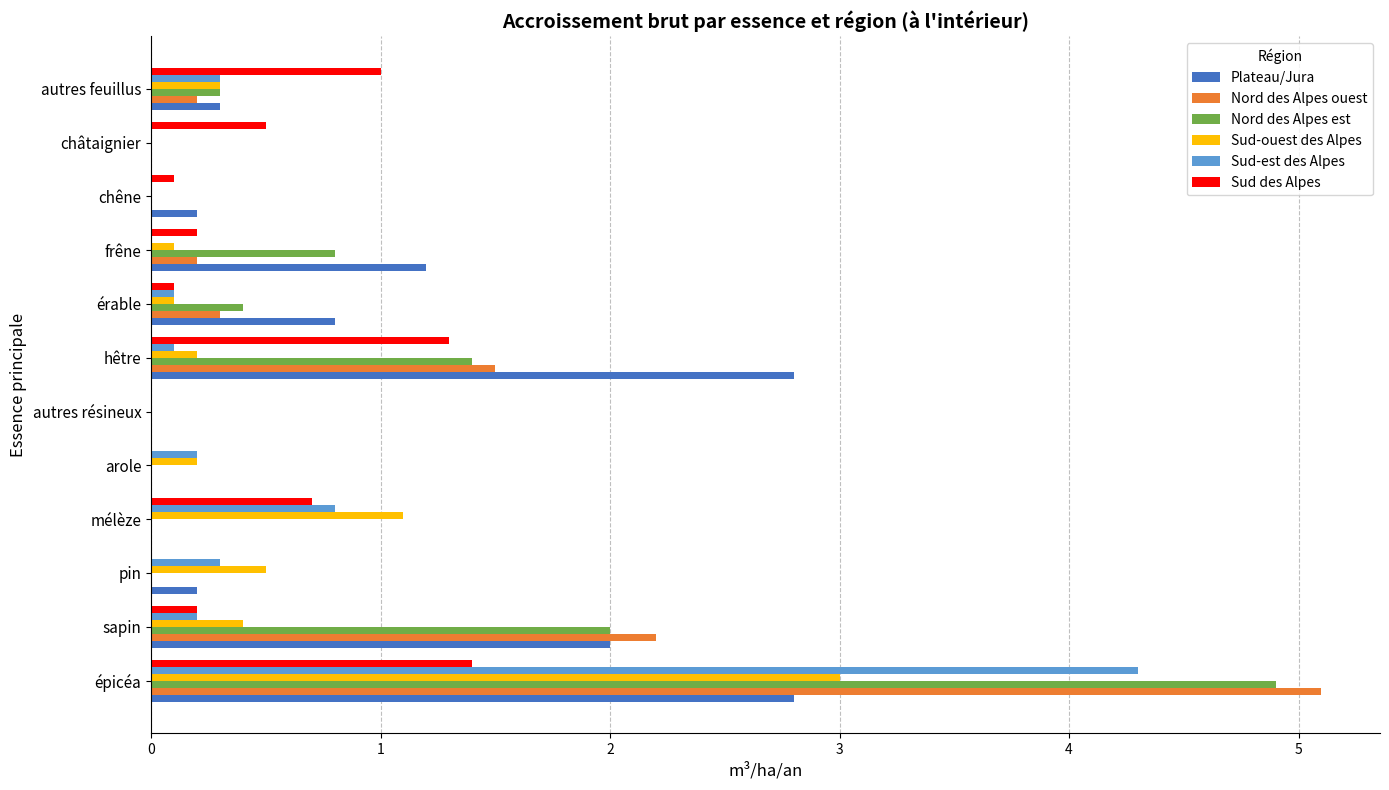

Between épicéa and châtaignier, which series saw the biggest shift?

Nord des Alpes ouest